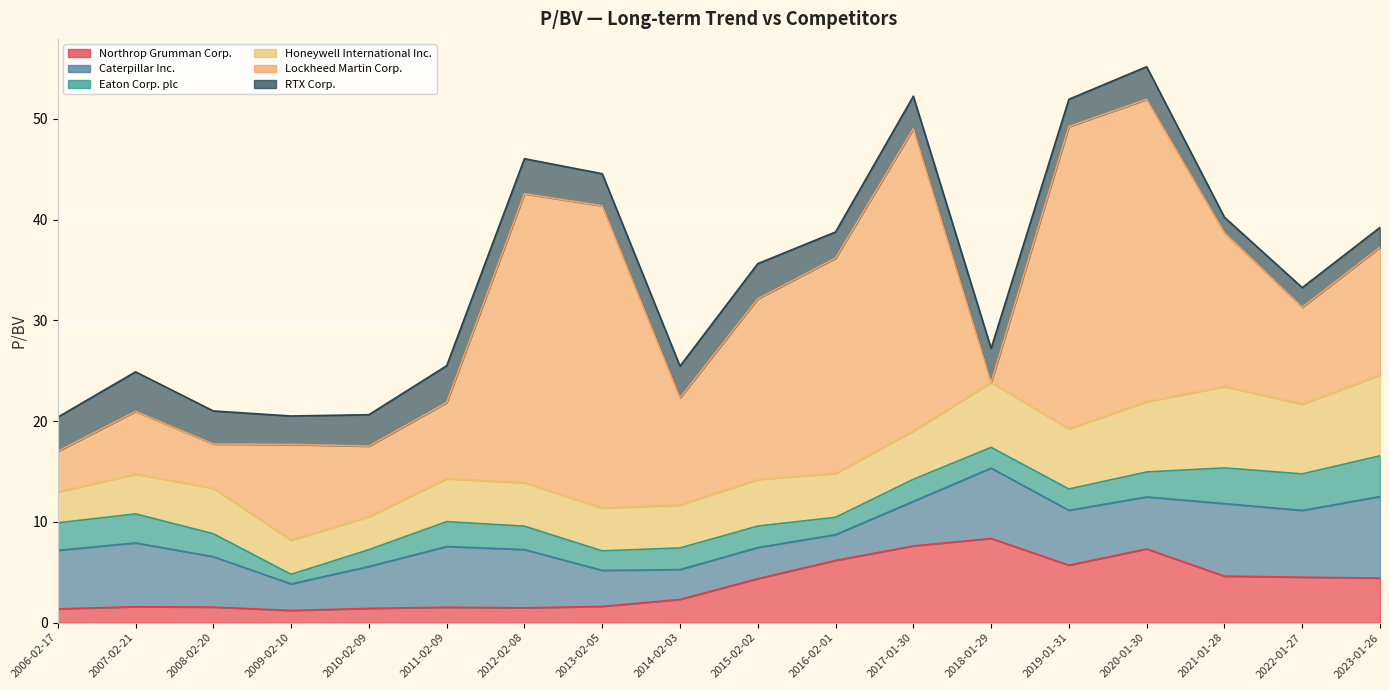

Which series has the widest spread of values?

Lockheed Martin Corp.